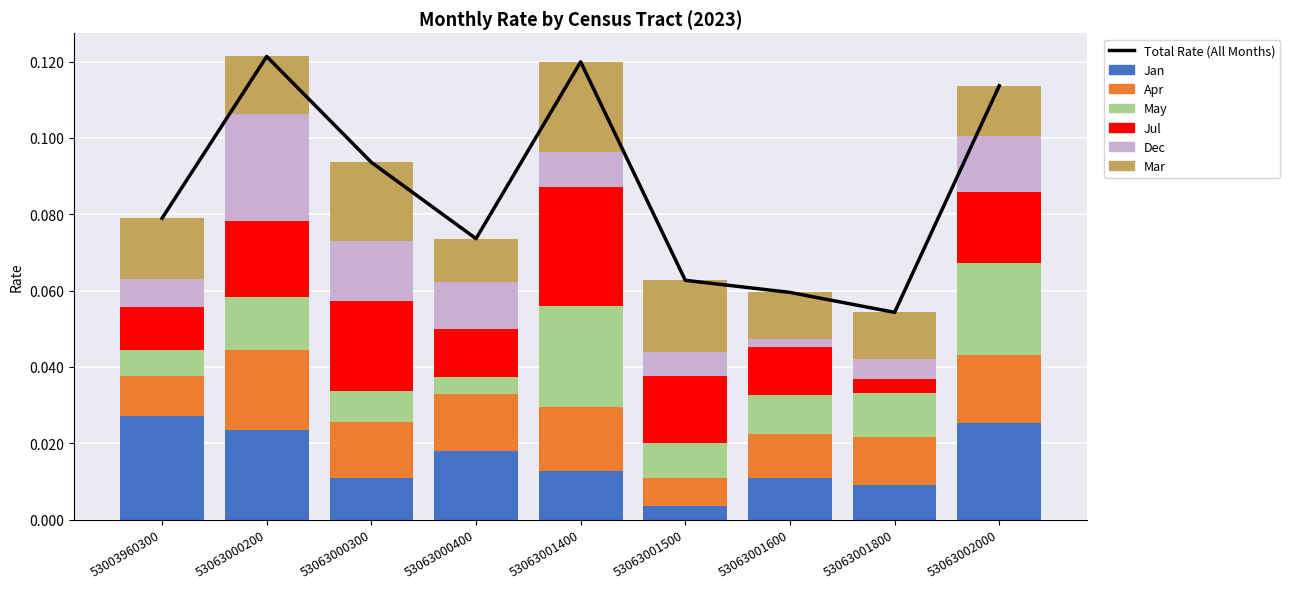

At which category is the sum across all series the highest?

53063000200